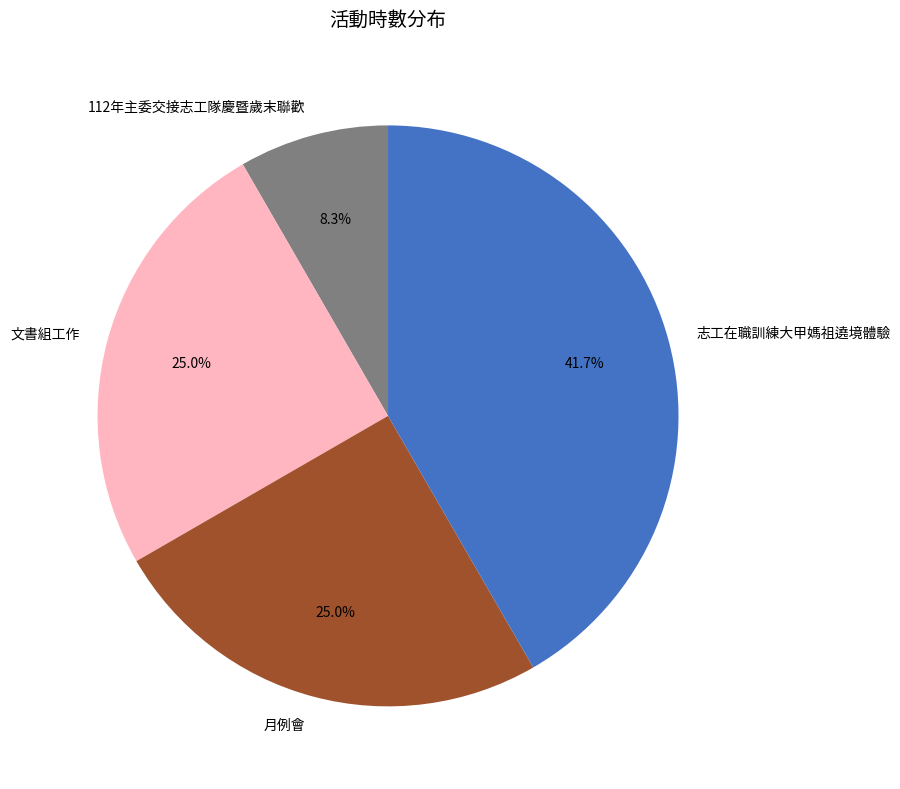

To the nearest percent, what percentage of the pie is 志工在職訓練大甲媽祖遶境體驗?

42%